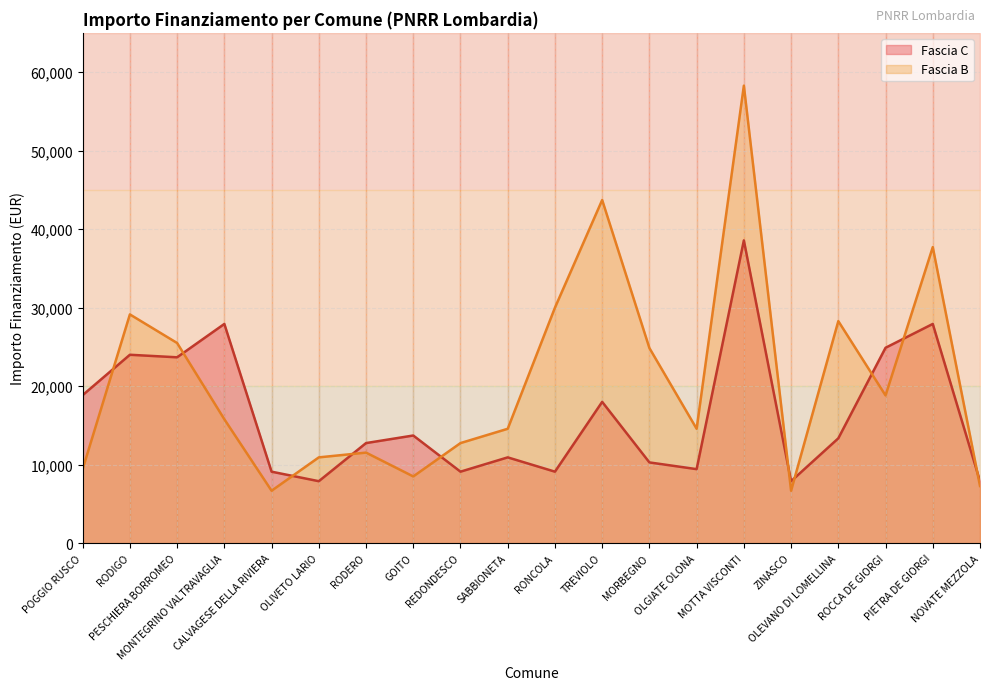

In Fascia C, how many points are higher than both neighbors (excluding endpoints)?

7